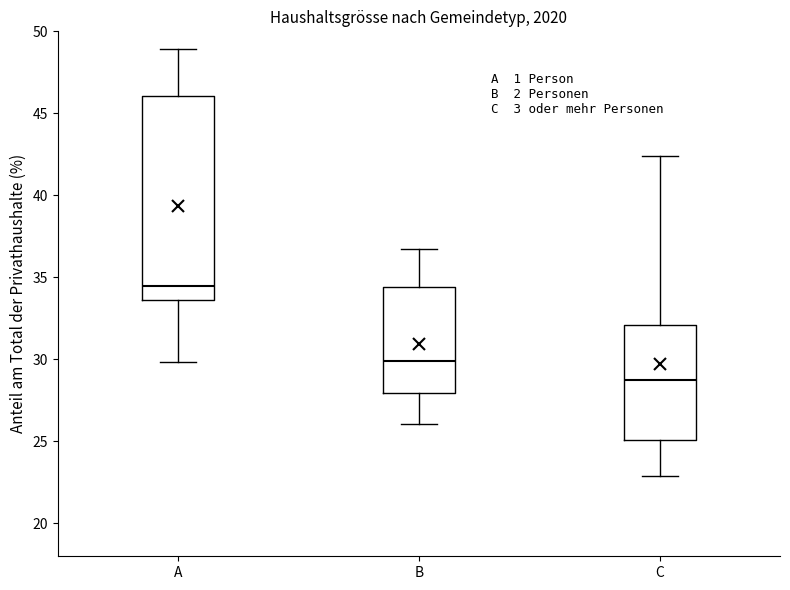

Which box is the tallest, from its lower edge to its upper edge?

A